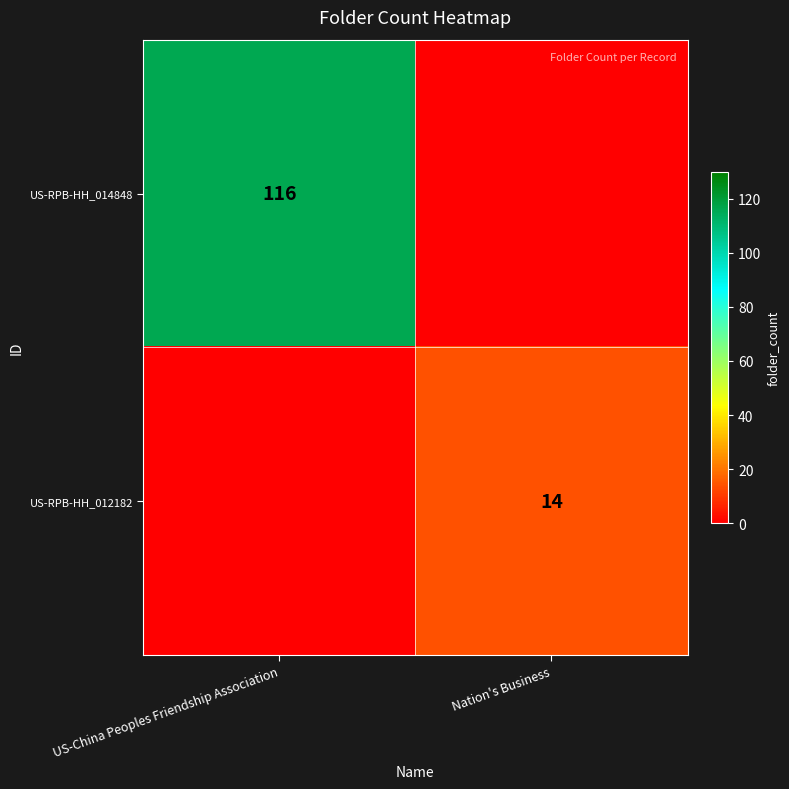

The value of US-RPB-HH_012182 at Nation's Business is 21. True or false?

False